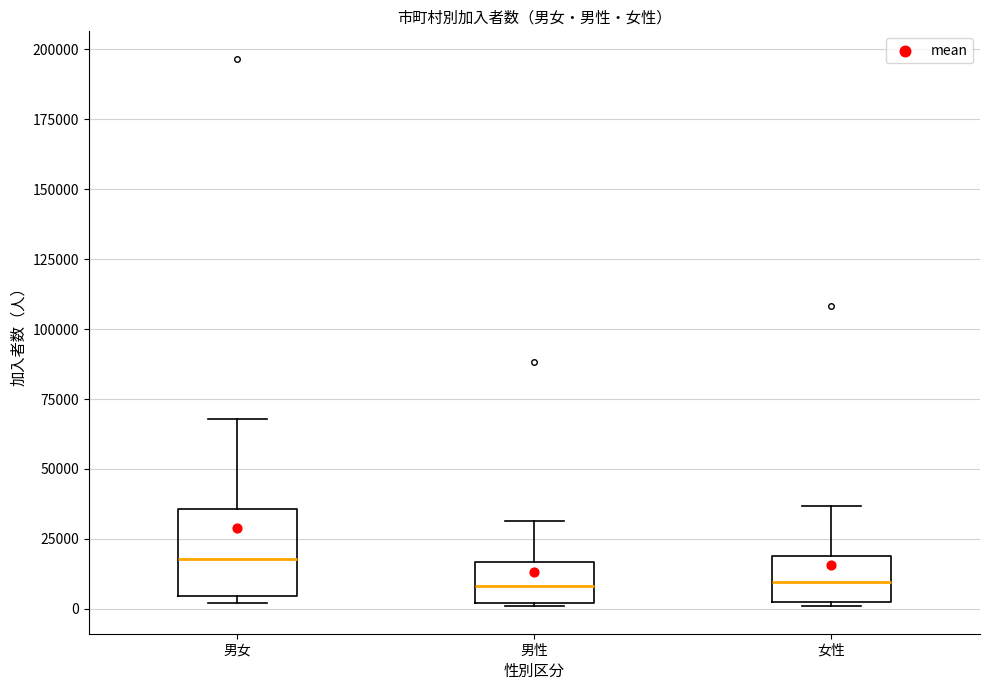

Reading left to right, read every box against the y-axis: the position of its median line, the range the box covers, and the ends of its whiskers. The values are not printed on the chart, so give them approximately, as read against the axis.

男女: median 20000, box 5000 to 35000, whiskers 0 to 70000
男性: median 10000, box 0 to 15000, whiskers 0 to 30000
女性: median 10000, box 0 to 20000, whiskers 0 to 35000